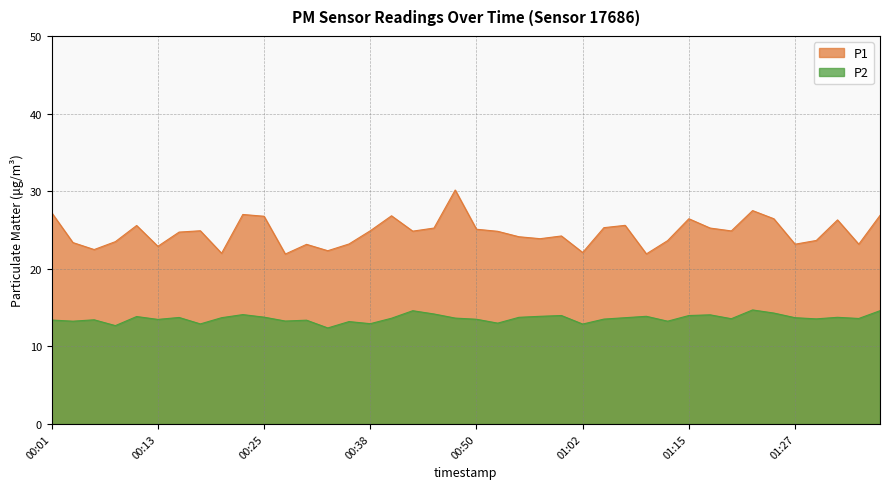

What is the label of the 21st point from the left?

00:50